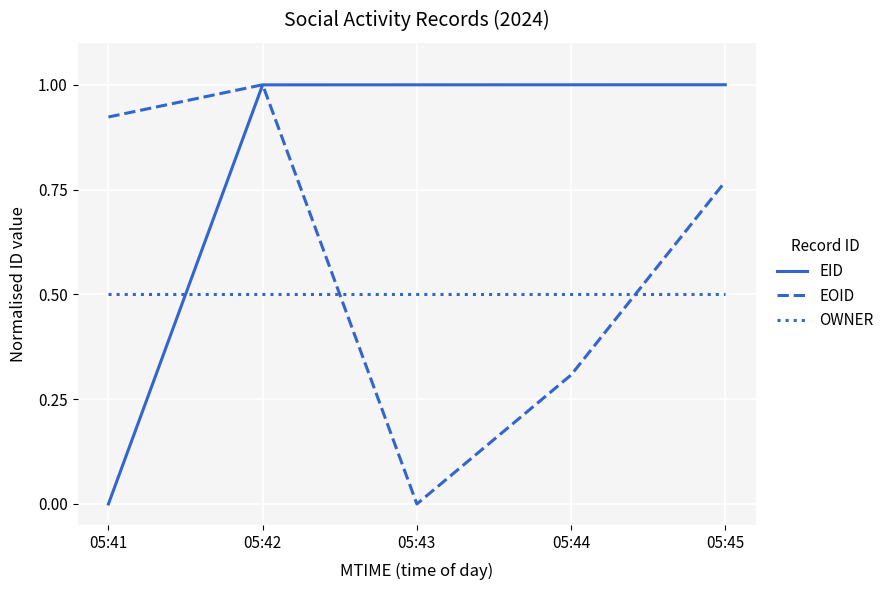

The EOID series shows 0.3 at 05:44. True or false?

True